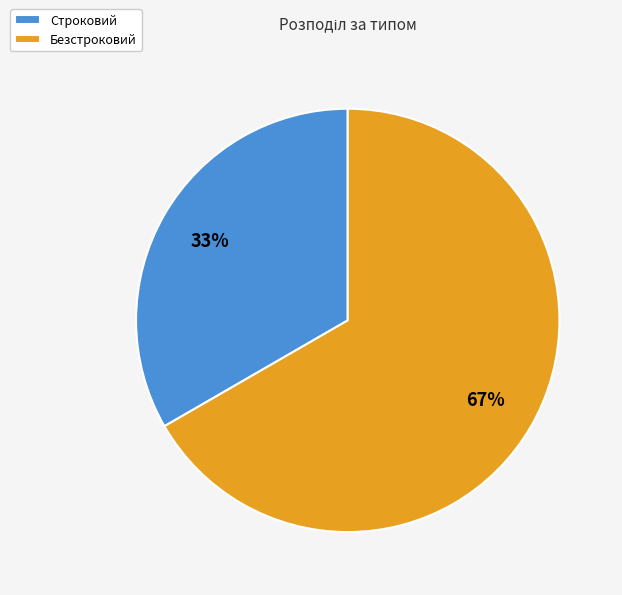

Count the number of slices in the pie.

2